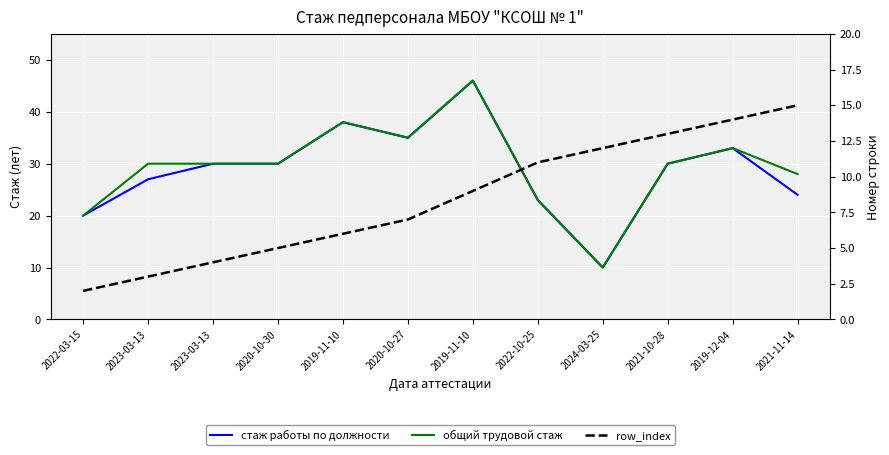

How many lines are shown in the chart?

3